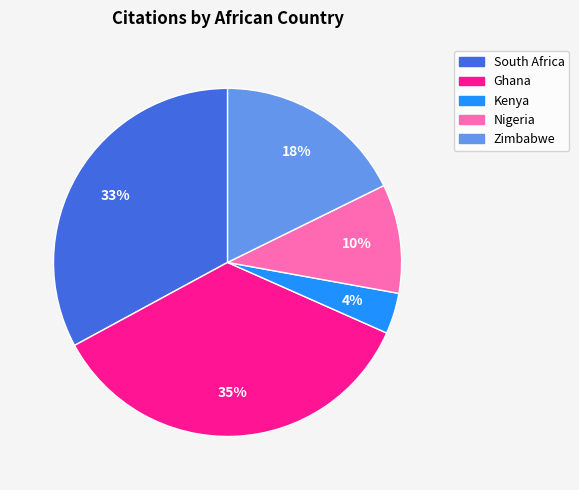

To the nearest percent, what is the difference between the Kenya and South Africa slice percentages?

29%